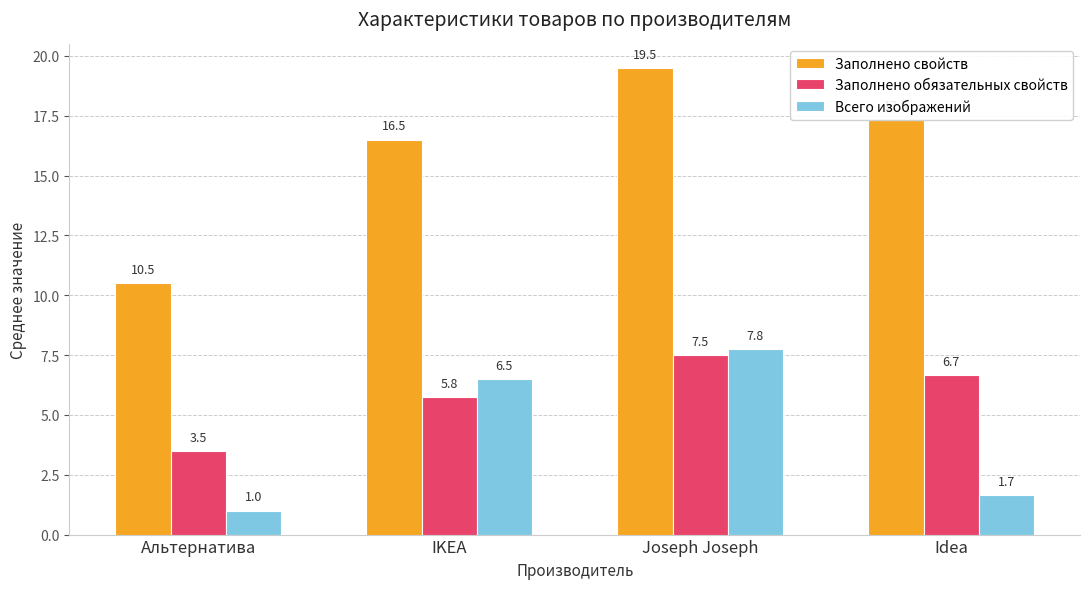

True or false: Заполнено свойств has a value of 8.6 at Idea.

False